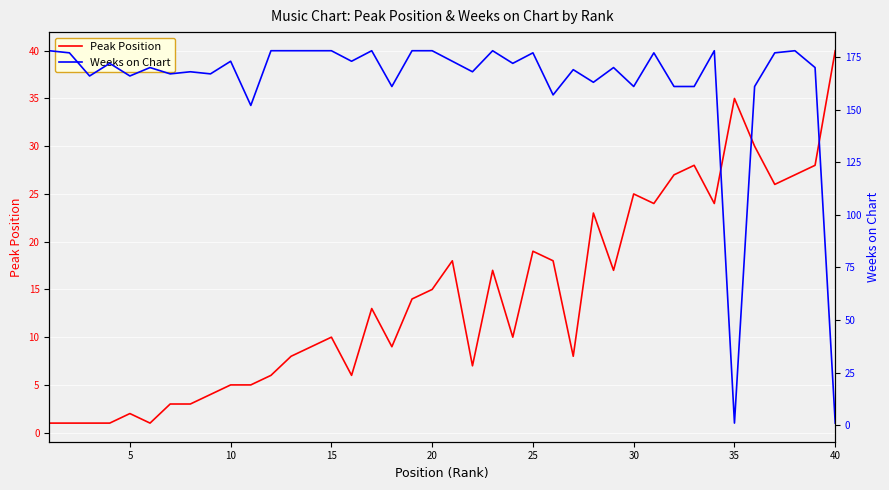

The Peak Position series shows 35 at 35. True or false?

True